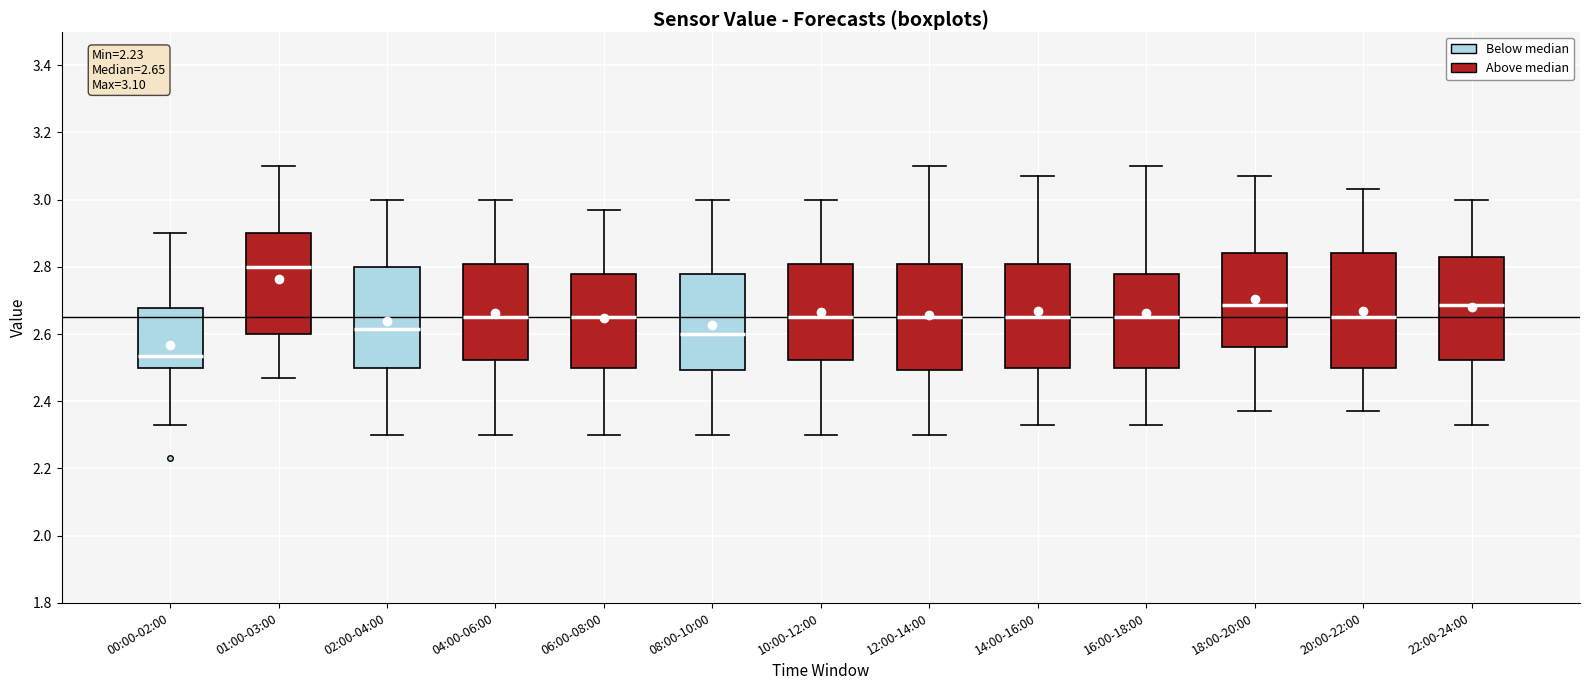

Comparing the boxes themselves (not the whiskers), which one is the tallest?

20:00-22:00